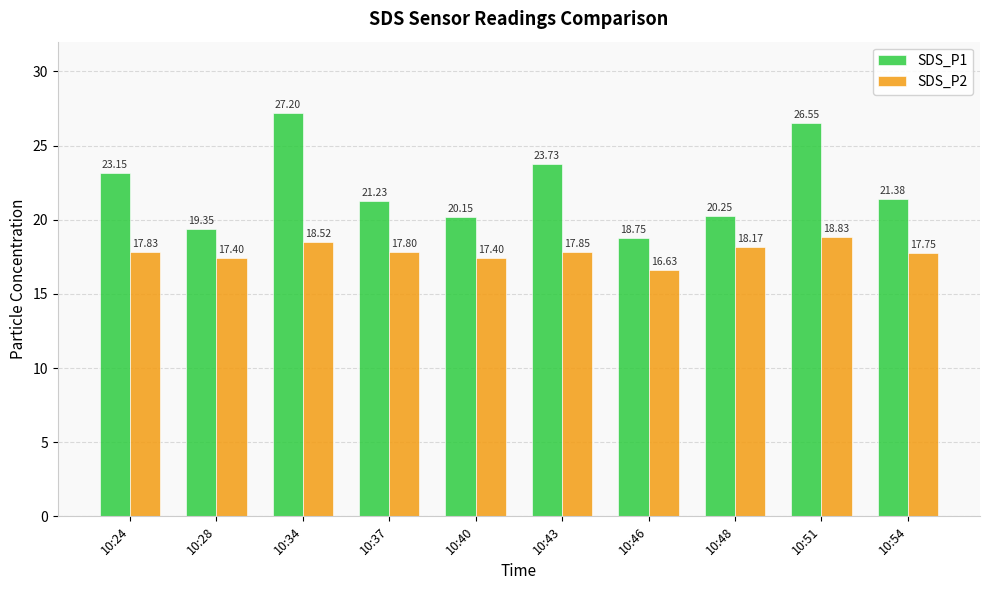

What is the sum of the SDS_P2 values at 10:43 and 10:48?

36.0